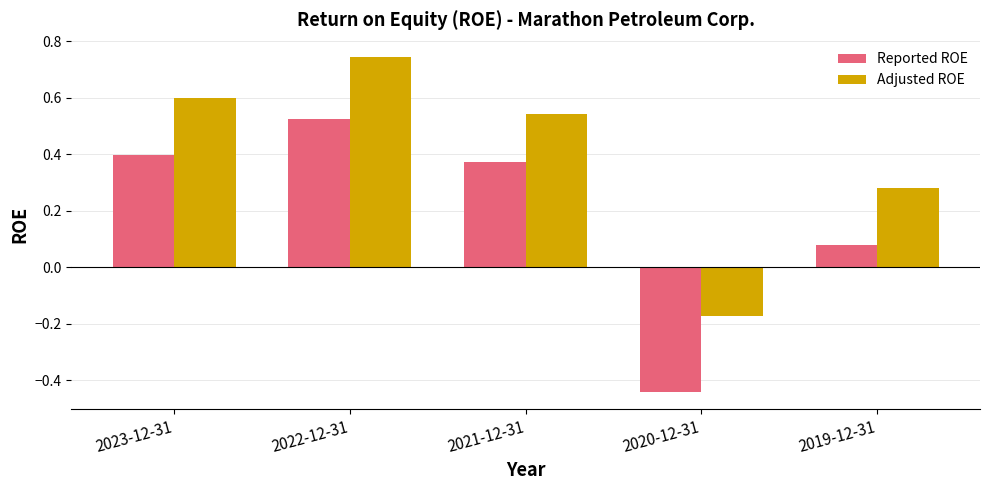

Is it true that Reported ROE equals 0.7 at 2023-12-31?

False